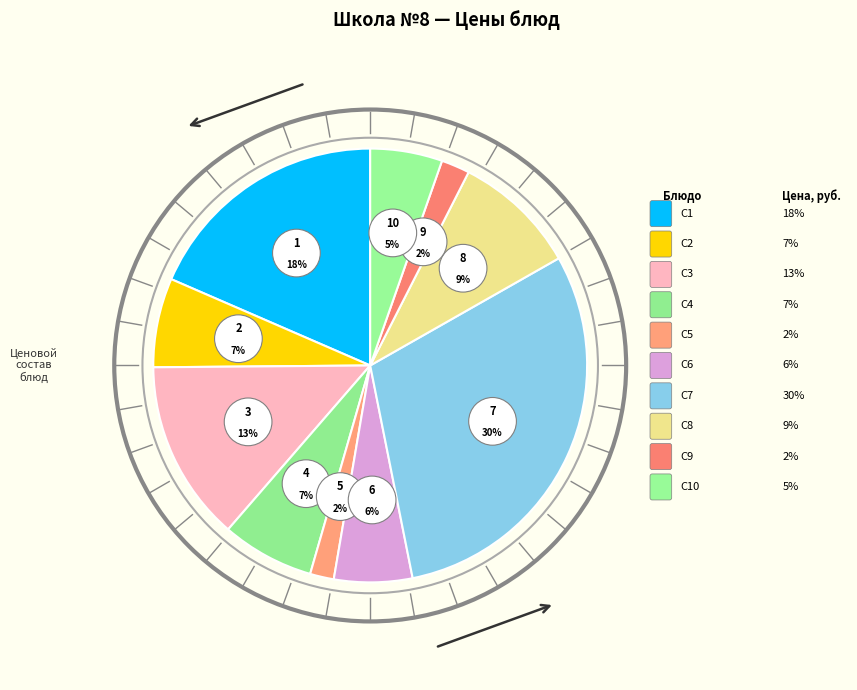

Count the number of slices in the pie.

10